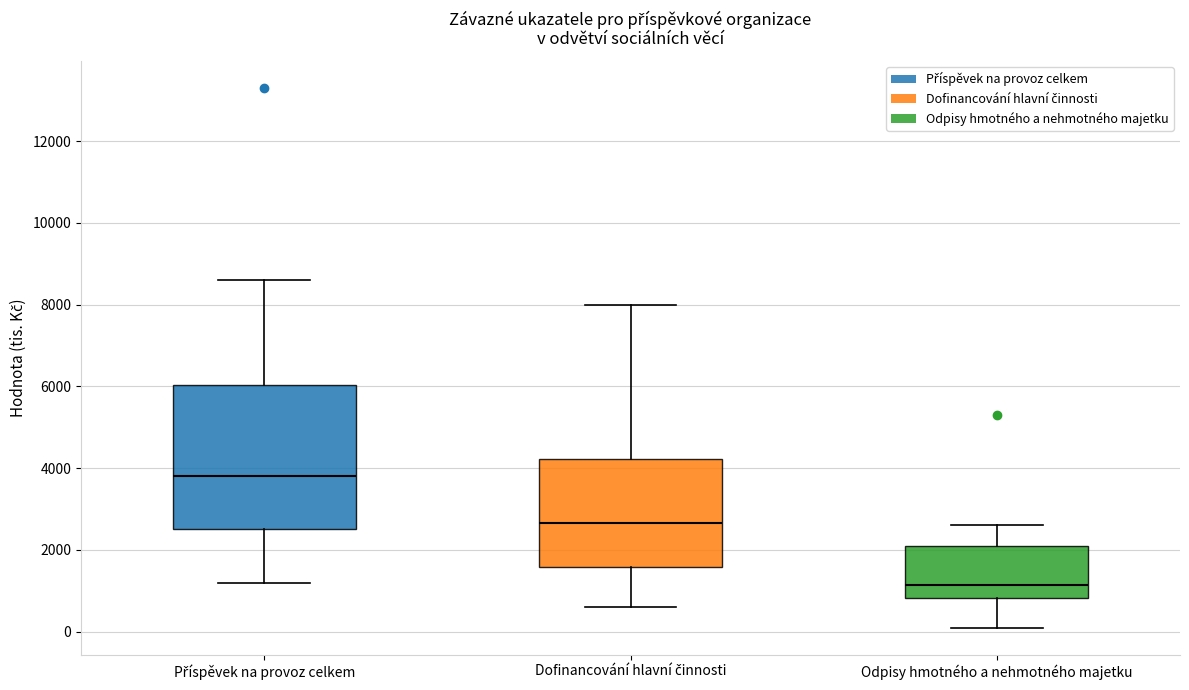

Which box is the tallest, from its lower edge to its upper edge?

Příspěvek na provoz celkem